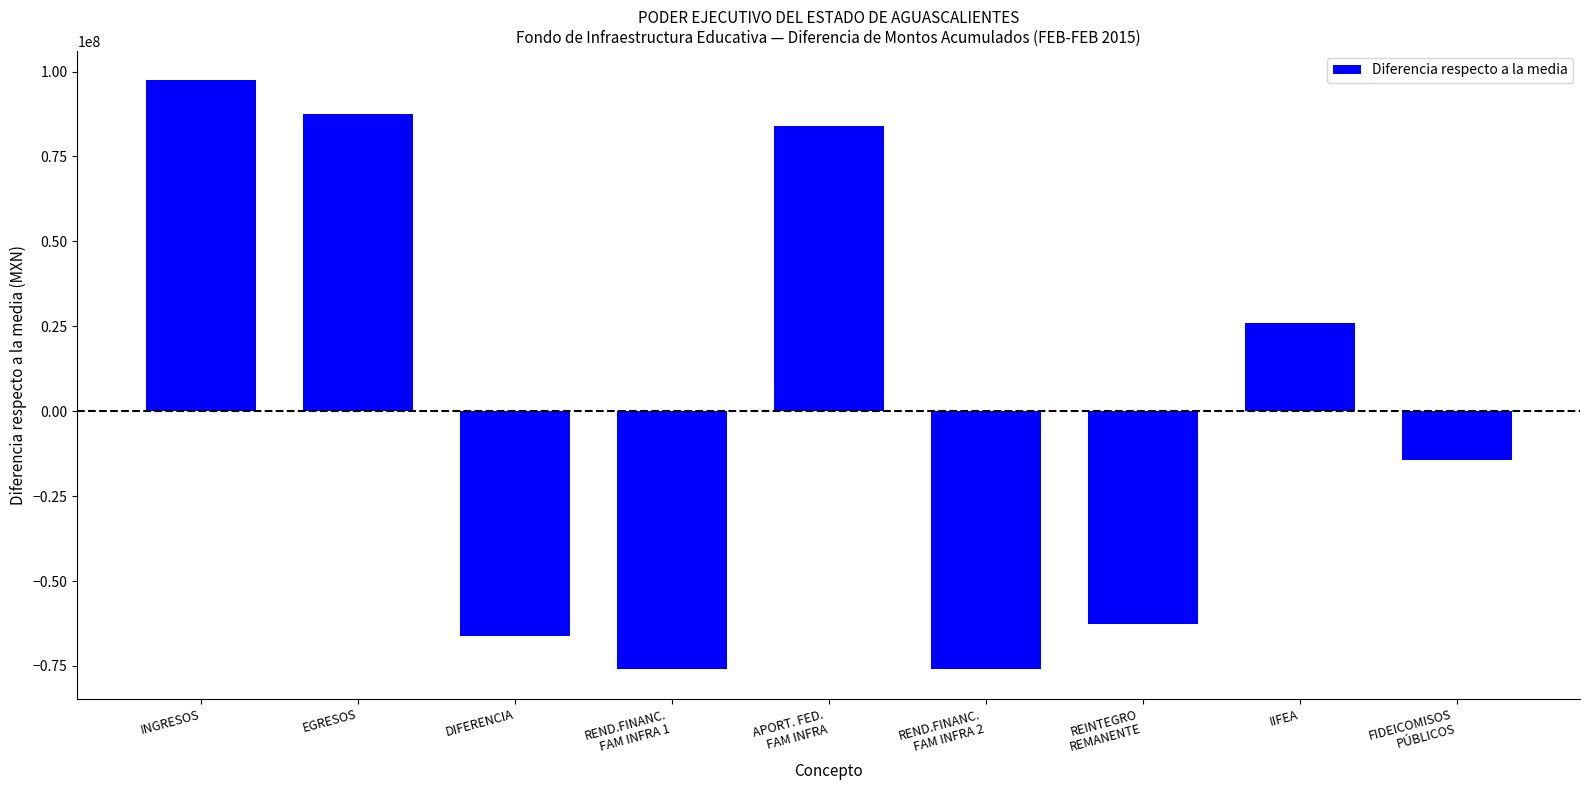

What is the change in value from INGRESOS to EGRESOS?

-9848231.6